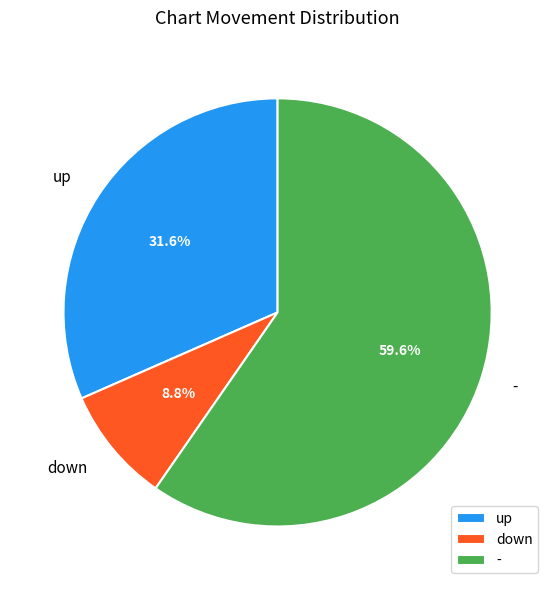

Which slice is the largest?

-